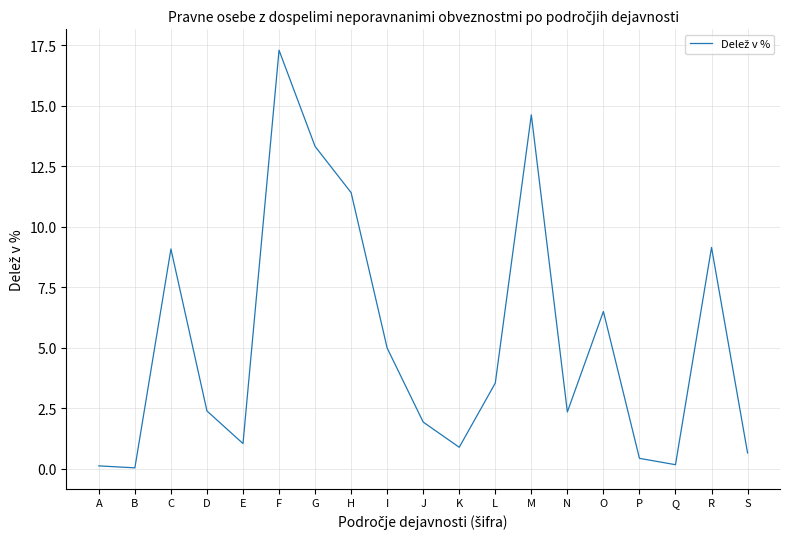

What is the change in value from F to J?

-15.4